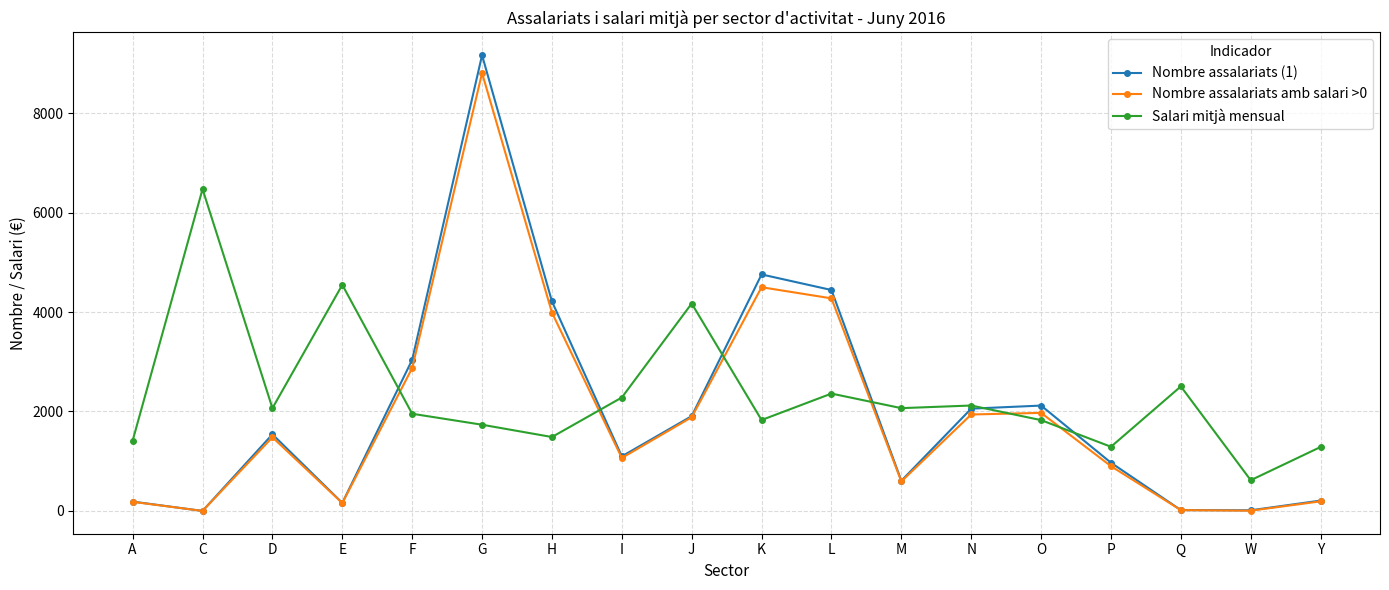

What is the label of the 5th point from the left?

F